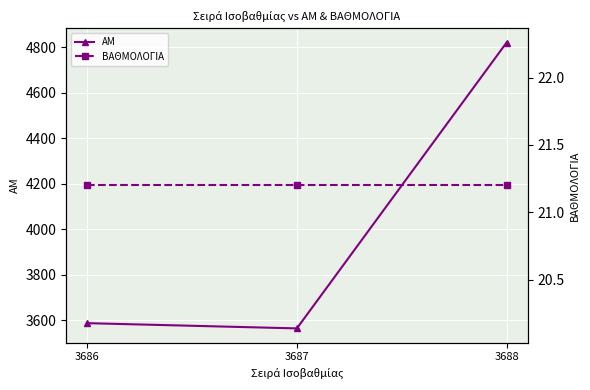

Between 3687 and 3688, which is larger?

3688